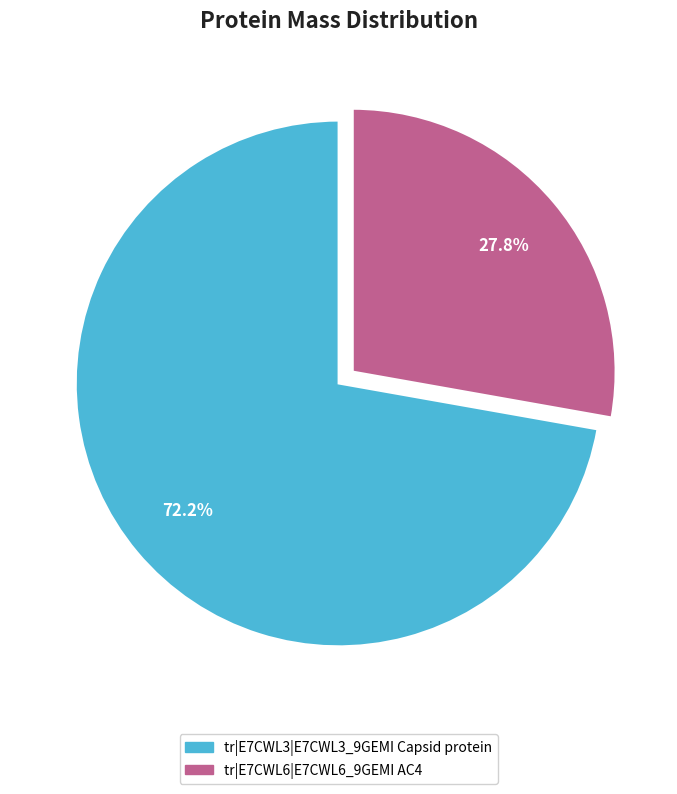

What percentage is the tr|E7CWL6|E7CWL6_9GEMI AC4 slice, to the nearest percent?

28%